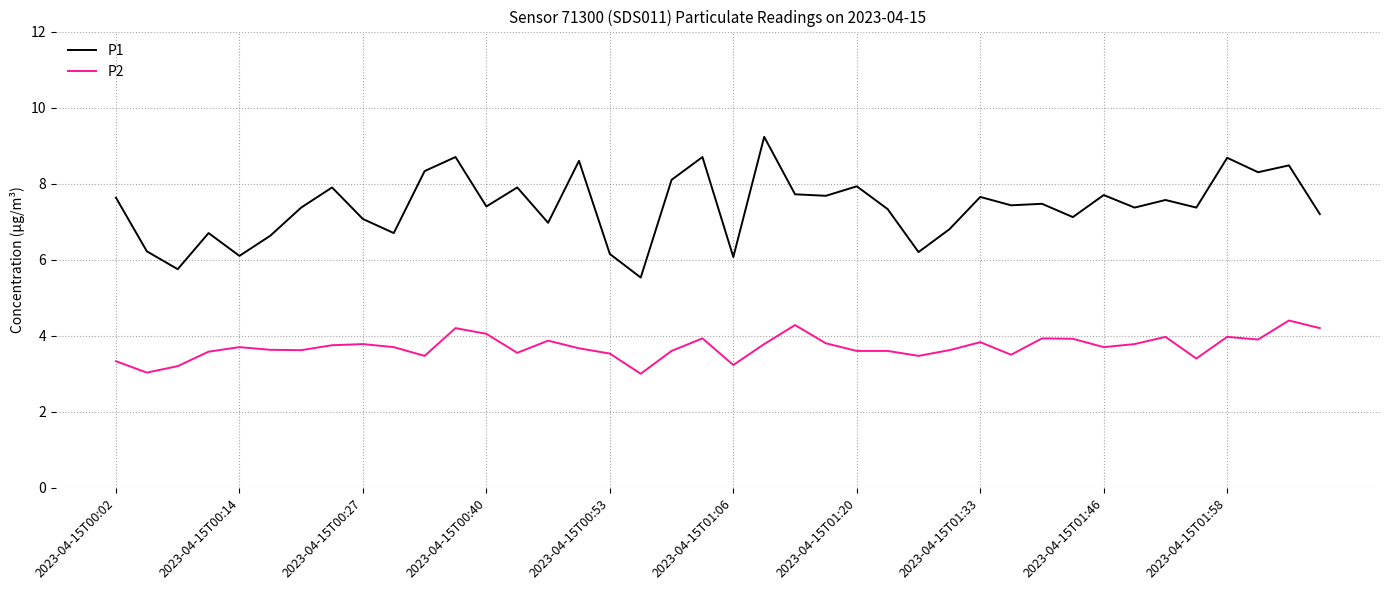

Which series has the widest spread of values?

P1